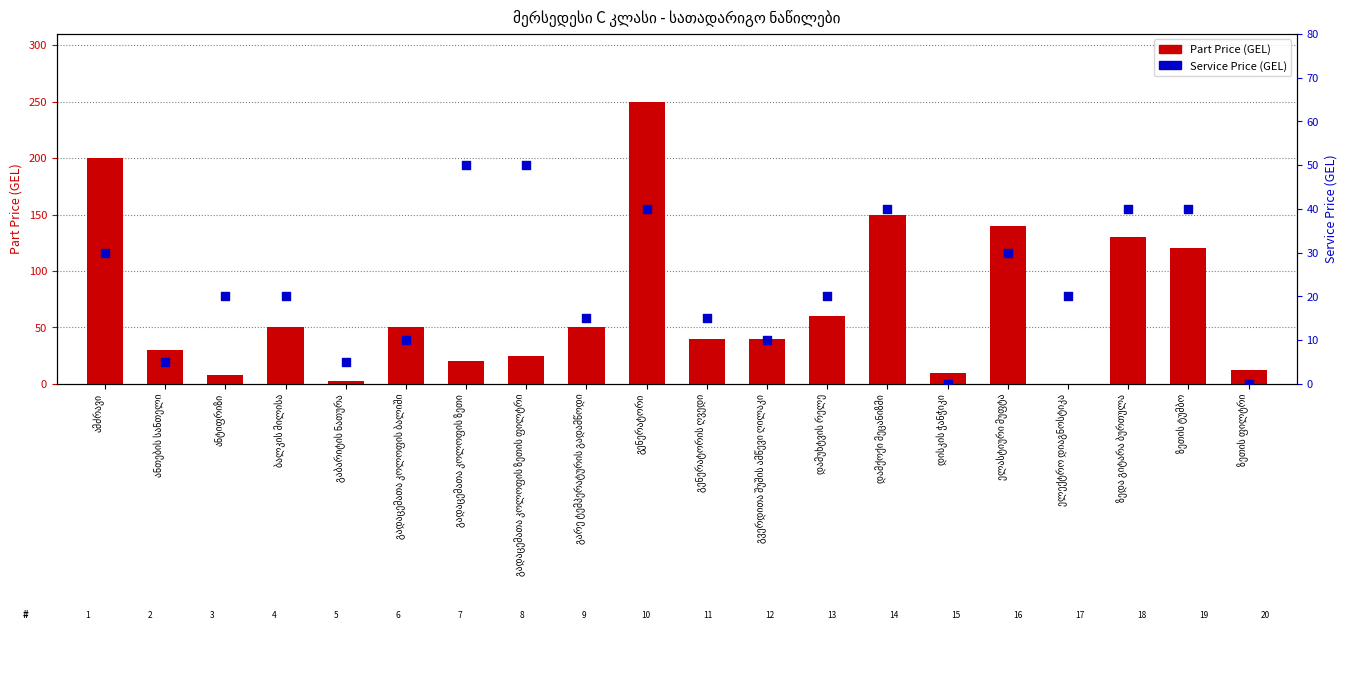

Which series has the largest total across all categories?

Part Price